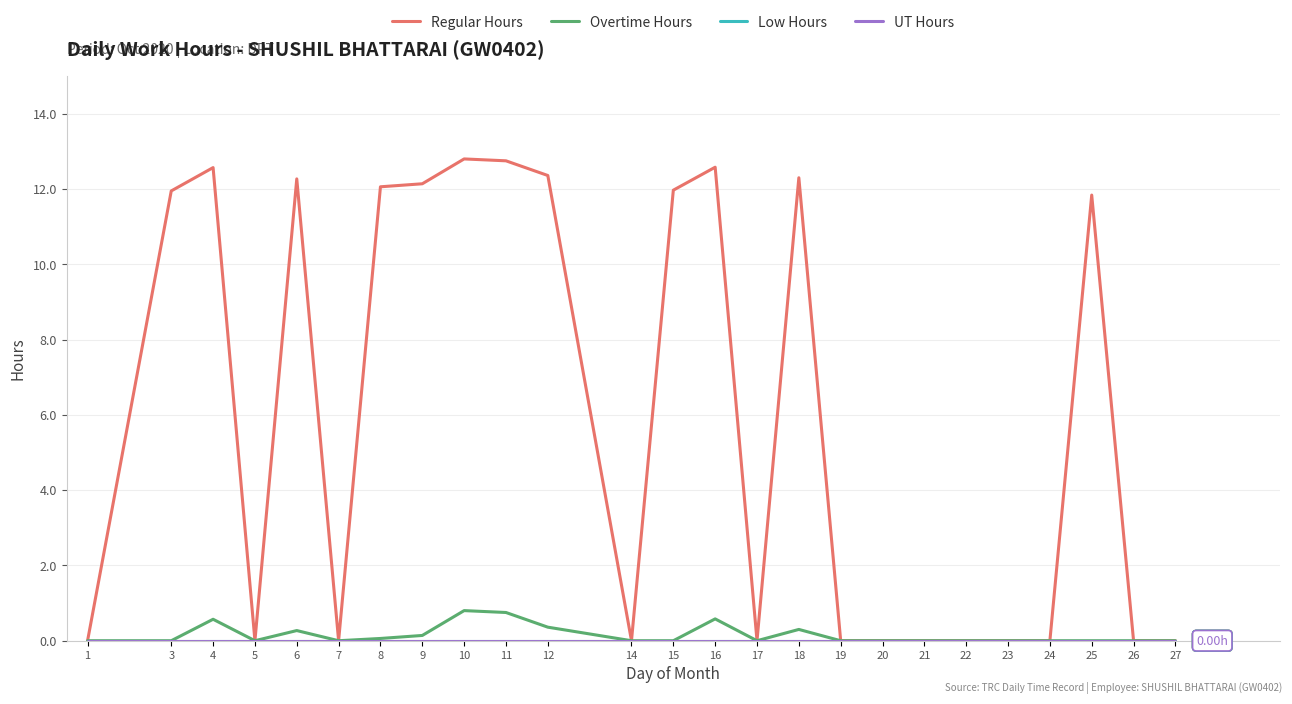

Does the chart display data point markers on the line(s)?

No